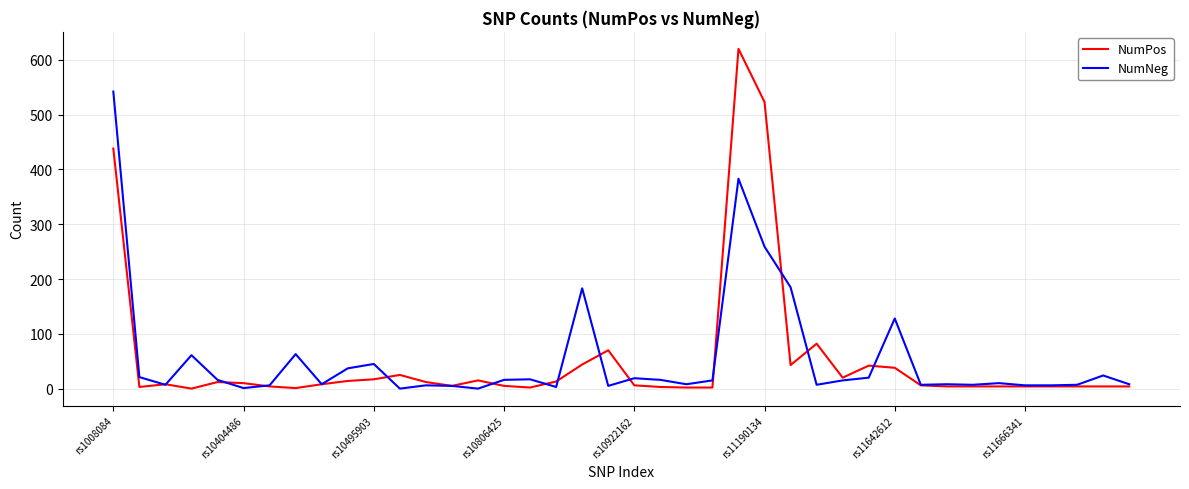

What is the sum of all NumNeg values?

2180